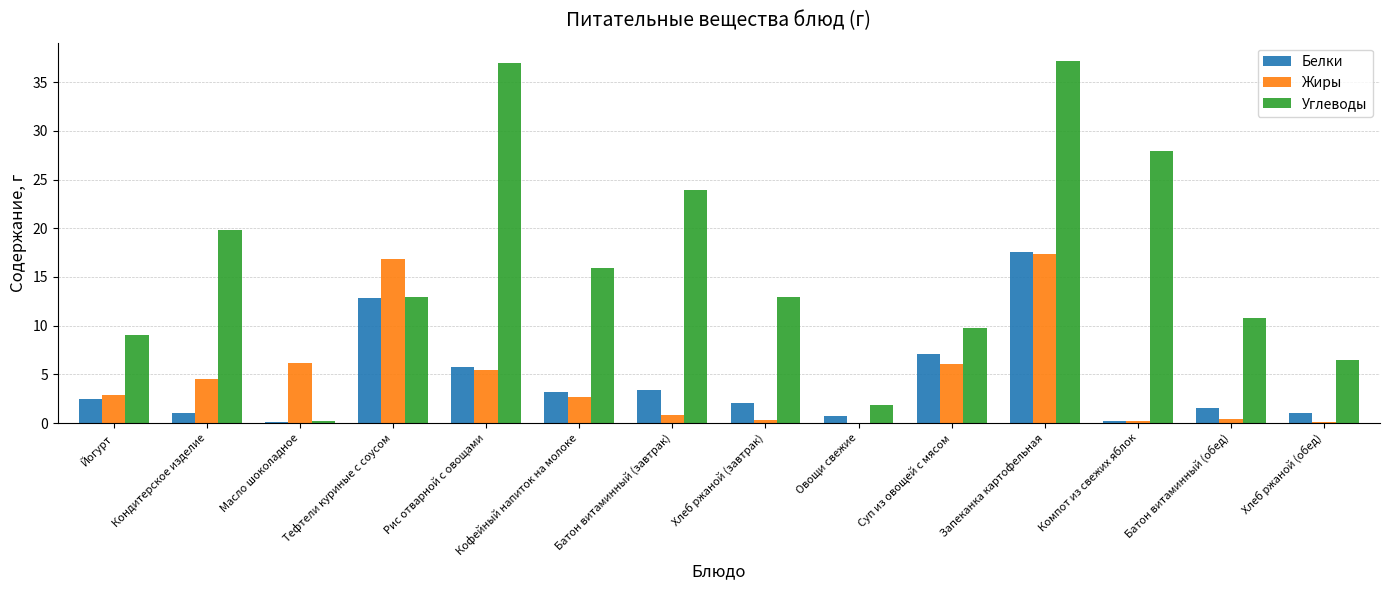

At which label does Углеводы first exceed 12?

Кондитерское изделие